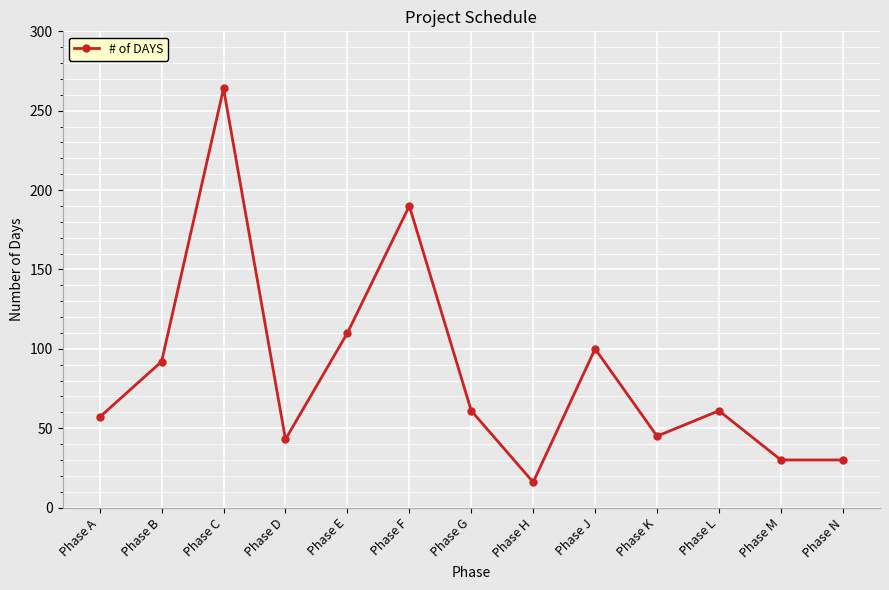

What is the minimum value shown in the chart?

16